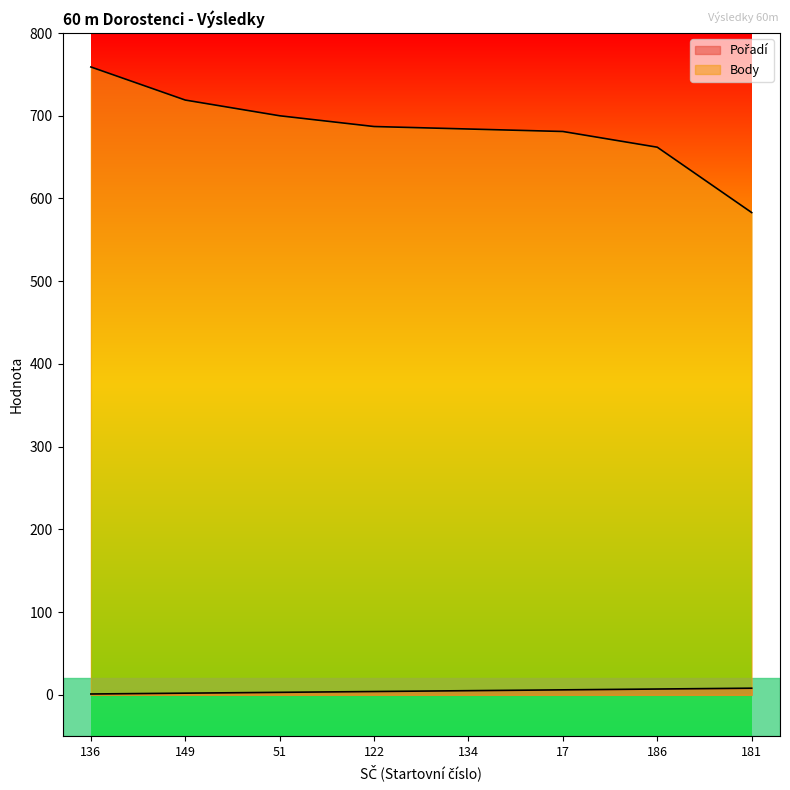

Reading left to right, extract all data points from this chart.

Pořadí: 136=1	149=2	51=3	122=4	134=5	17=6	186=7	181=8
Body: 136=759	149=719	51=700	122=687	134=684	17=681	186=662	181=583